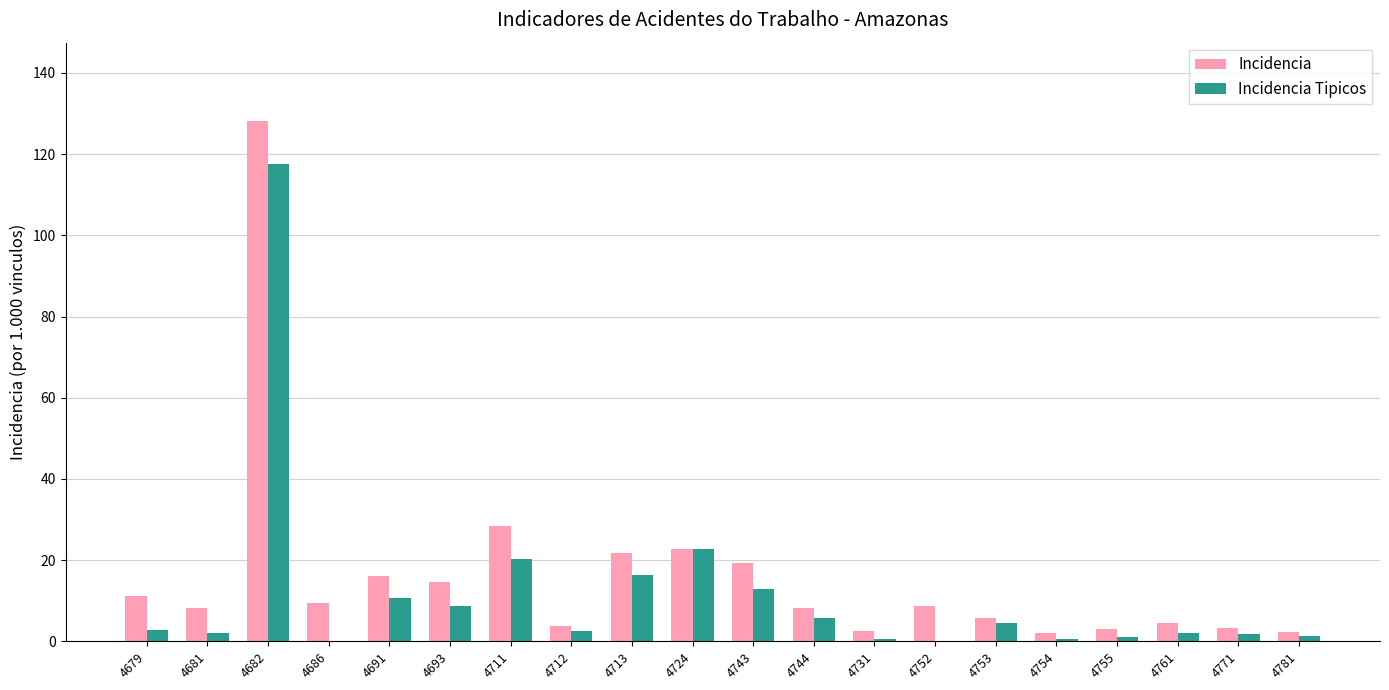

What is the maximum value for Incidencia?

128.2